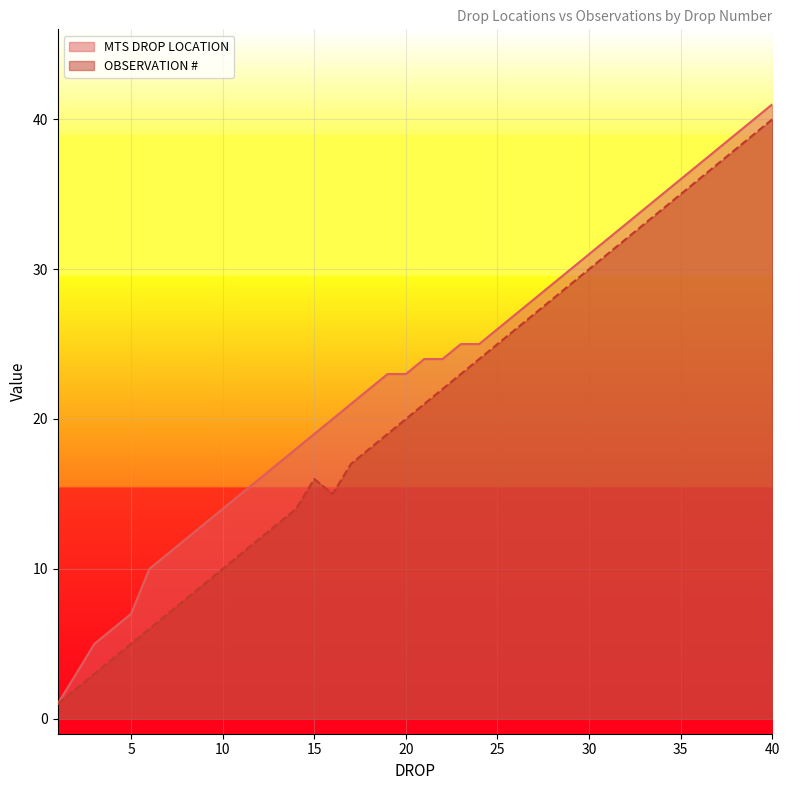

Where does the MTS DROP LOCATION series first go above 24?

23